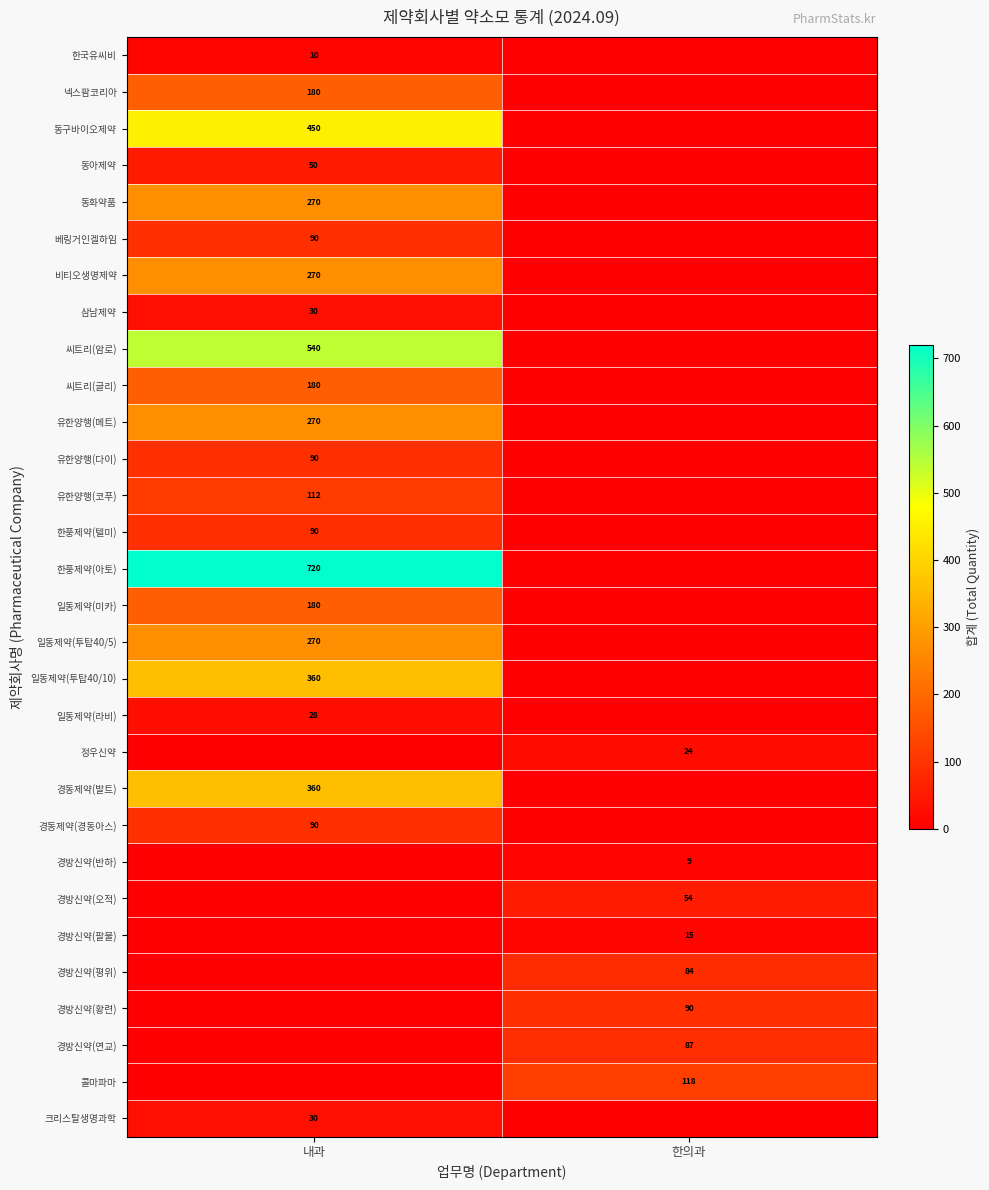

The 크리스탈생명과학 series shows 16 at 내과. True or false?

False